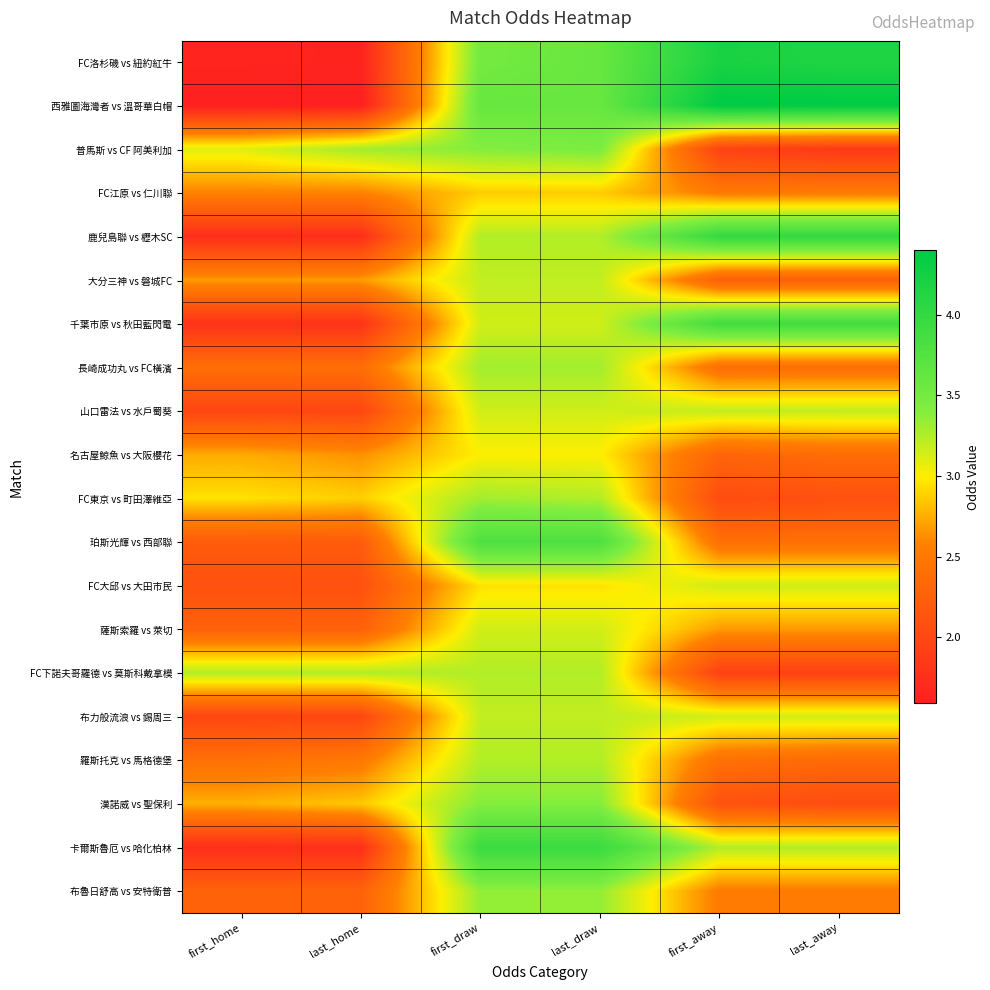

What is the total value across all series at first_home?

46.2